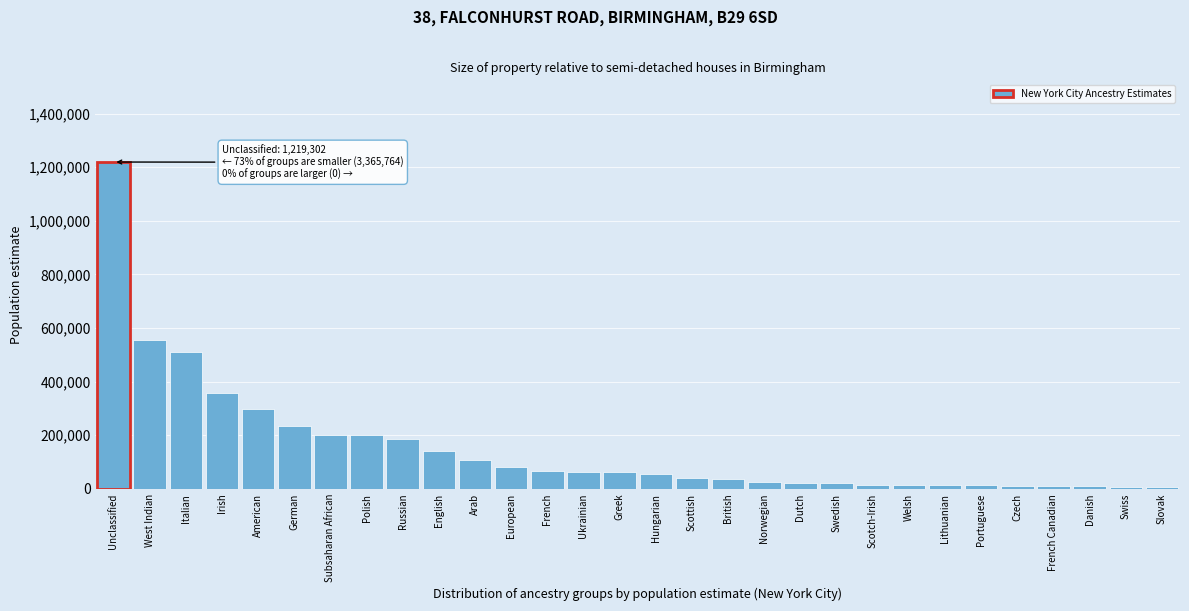

What is the label of the 9th bar from the left?

Russian